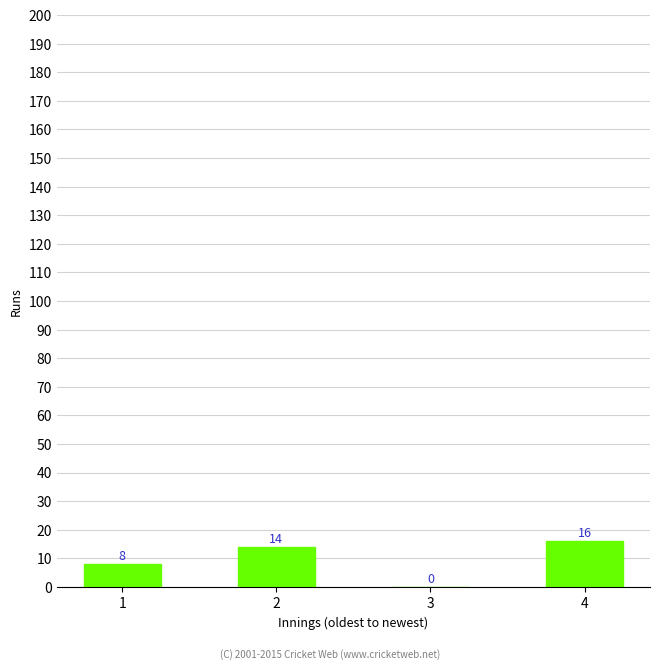

True or false: the data shows 8 at 1.

True